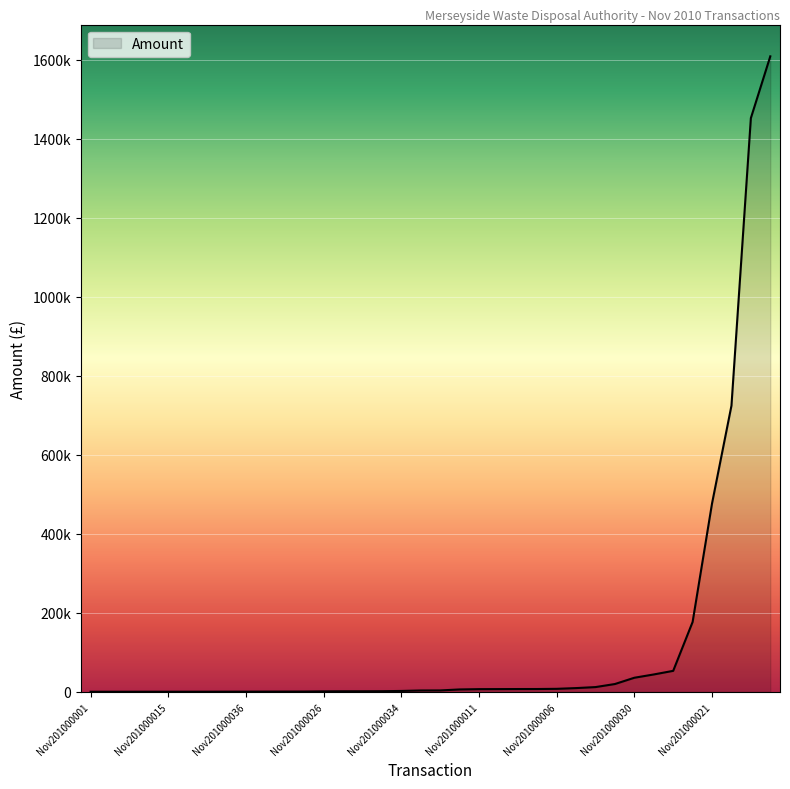

Rank the categories by value from lowest to highest.

Nov201000001, Nov201000018, Nov201000019, Nov201000025, Nov201000015, Nov201000023, Nov201000024, Nov201000007, Nov201000036, Nov201000017, Nov201000005, Nov201000003, Nov201000026, Nov201000041, Nov201000014, Nov201000020, Nov201000034, Nov201000012, Nov201000009, Nov201000035, Nov201000011, Nov201000037, Nov201000010, Nov201000008, Nov201000006, Nov201000029, Nov201000016, Nov201000013, Nov201000030, Nov201000032, Nov201000031, Nov201000028, Nov201000021, Nov201000027, Nov201000033, Nov201000022